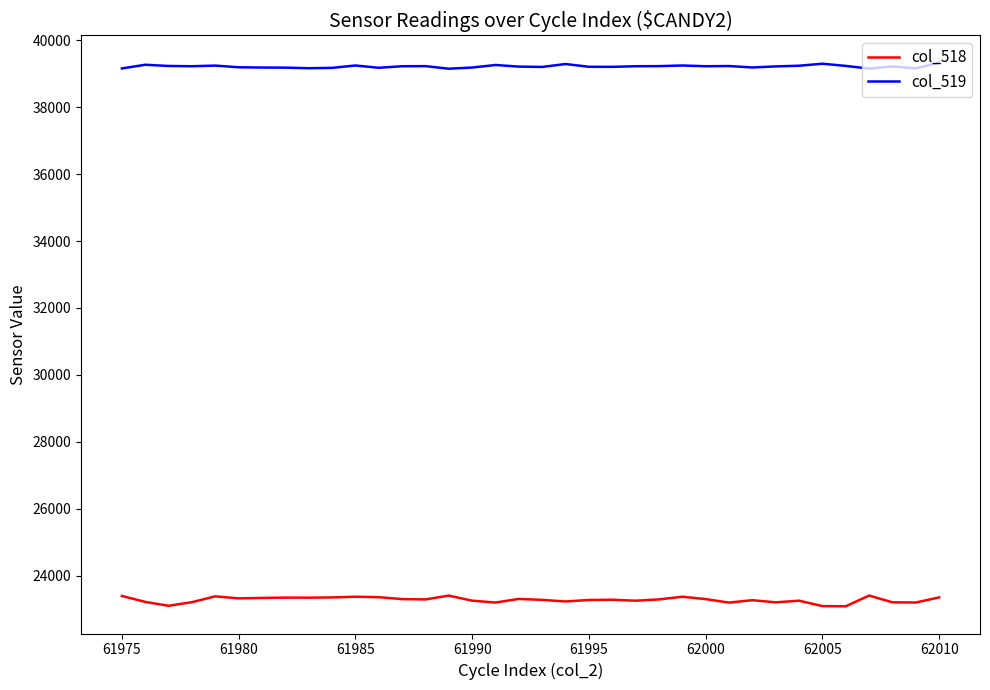

Which series has the largest total across all categories?

col_519